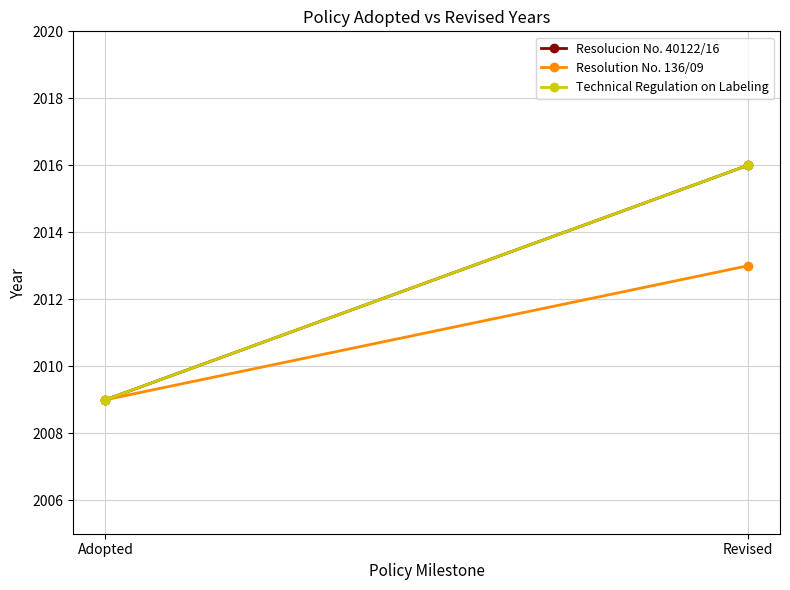

True or false: Technical Regulation on Labeling has a value of 1403 at Revised.

False